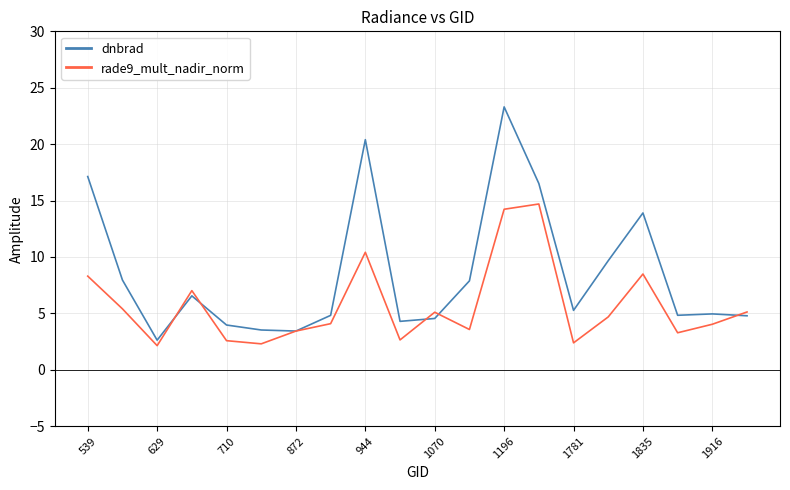

What is the minimum value shown in the chart?

2.1